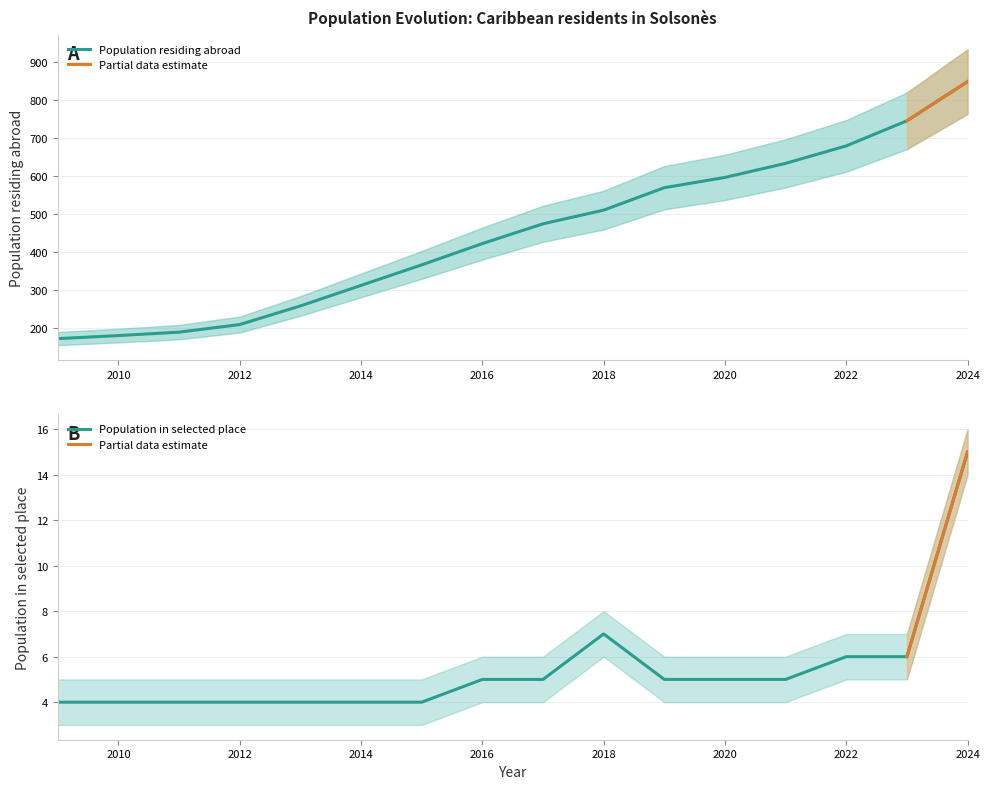

Reading left to right, extract all data points from this chart.

Population residing abroad: 2009=172	2010=180	2011=189	2012=209	2013=258	2014=312	2015=366	2016=422	2017=474	2018=510	2019=569	2020=596	2021=633	2022=679	2023=745	2024=848
Population in selected place: 2009=4	2010=4	2011=4	2012=4	2013=4	2014=4	2015=4	2016=5	2017=5	2018=7	2019=5	2020=5	2021=5	2022=6	2023=6	2024=15